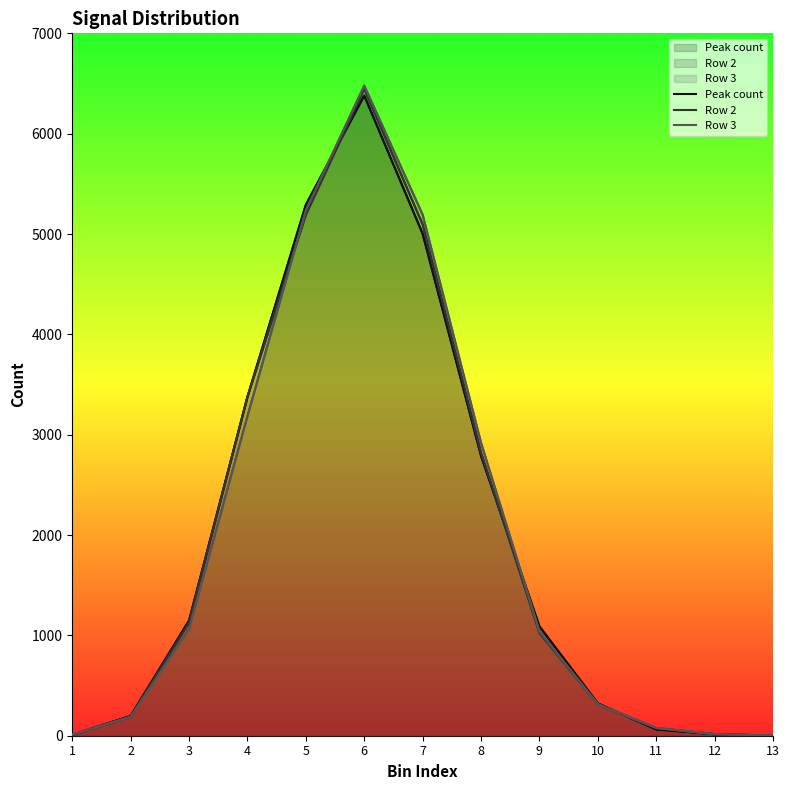

Count the number of categories in the chart.

13